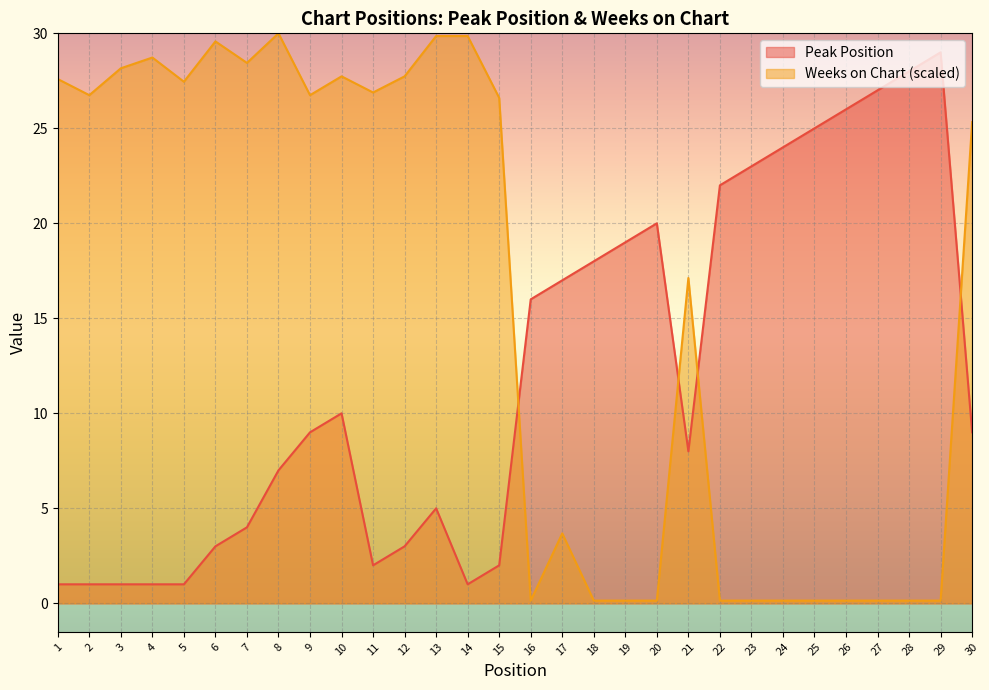

Rank the series at 16 from highest to lowest value.

Peak Position, Weeks on Chart (scaled)